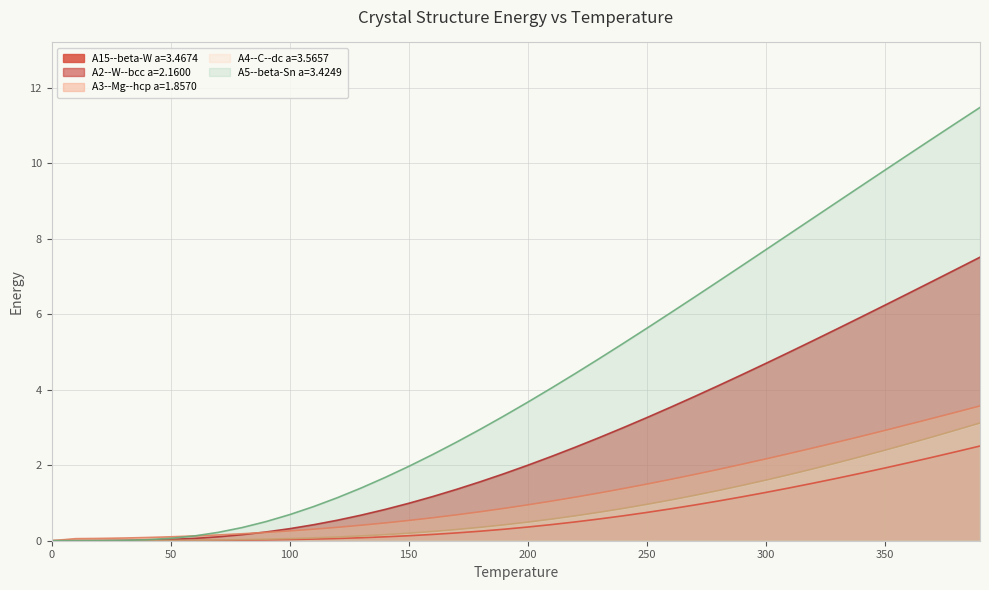

Between 100 and 310, which is larger?

310